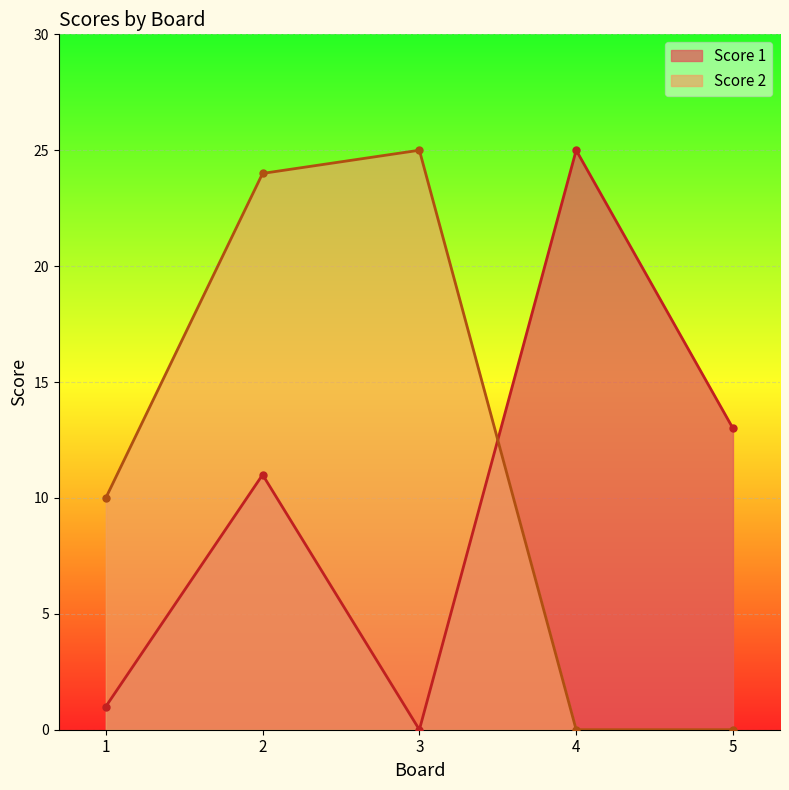

True or false: Score 1 and Score 2 intersect in this chart.

True